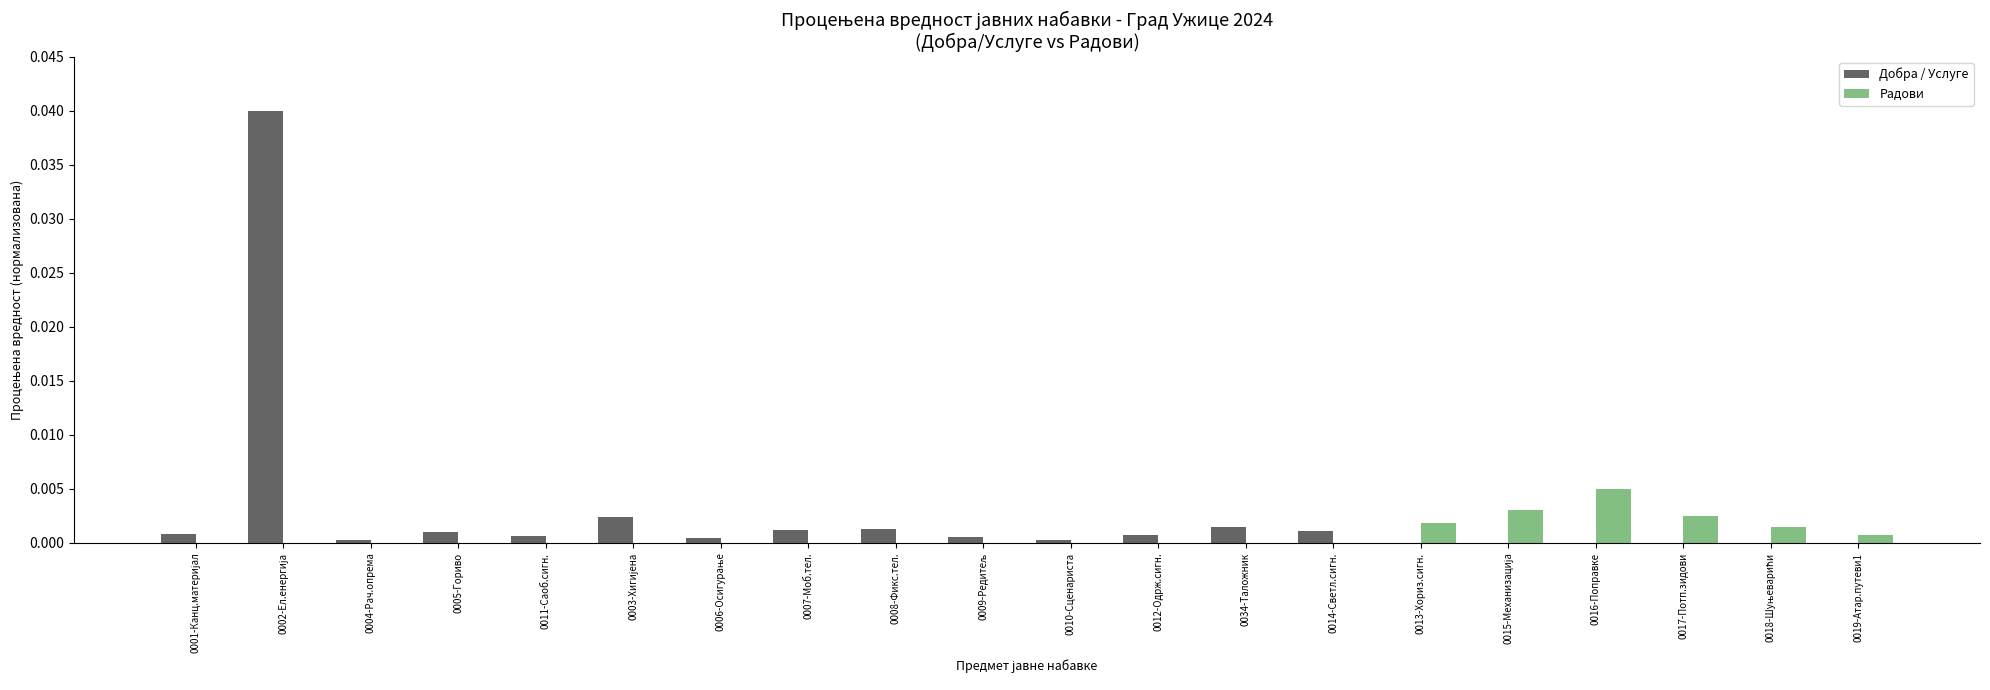

True or false: Радови has a value of 0.0 at 0013-Хориз.сигн..

True